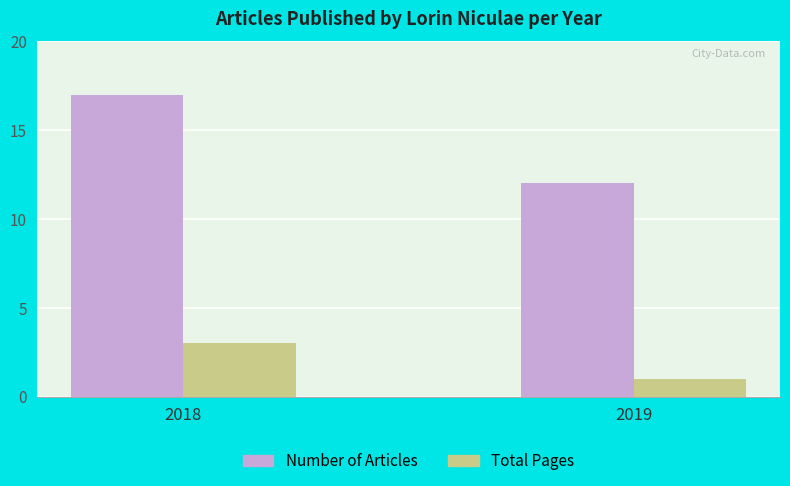

Is the value of Number of Articles at 2019 greater than the value of Total Pages at 2018?

Yes